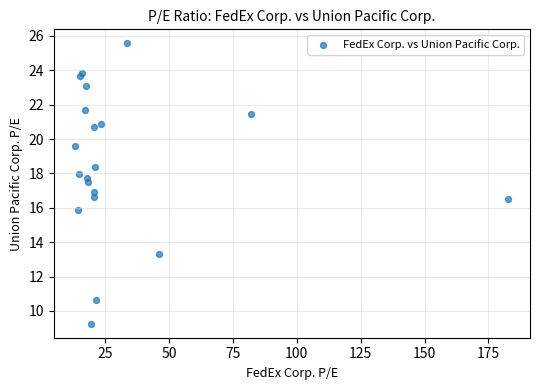

What is the range of X values (max minus min)?

169.4